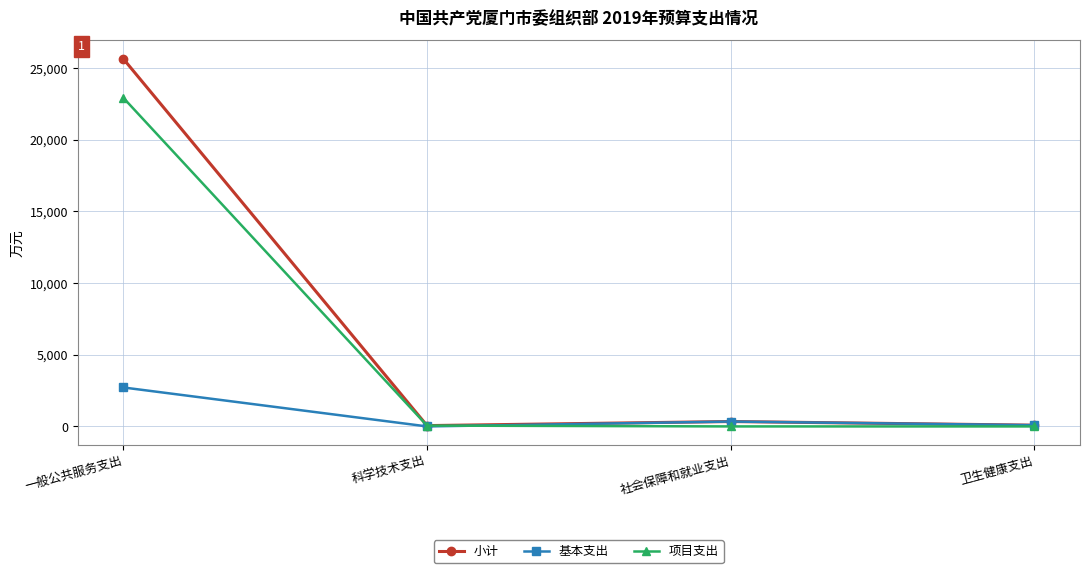

Which series has the widest spread of values?

小计